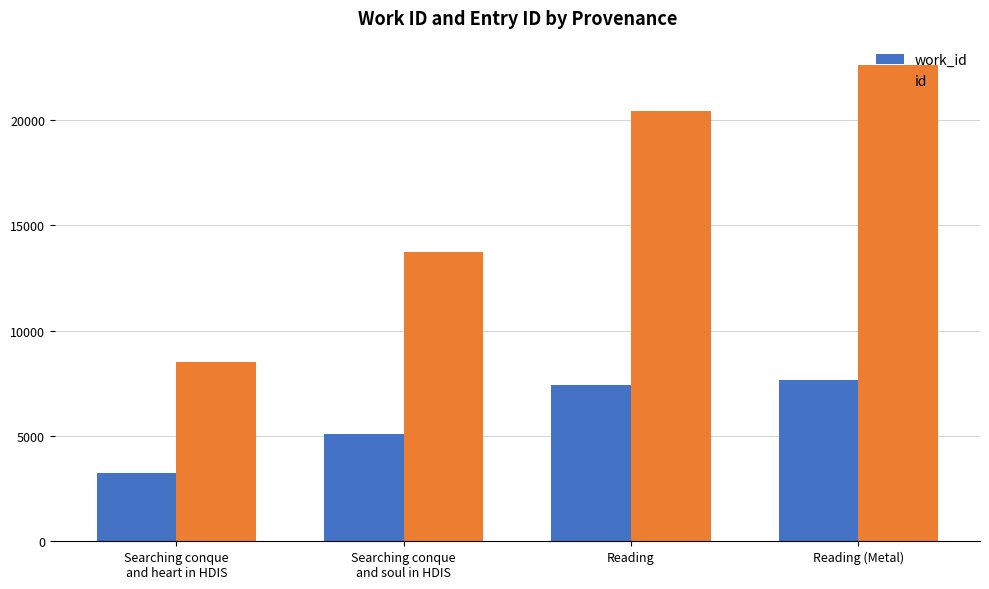

How many groups of bars are there?

4